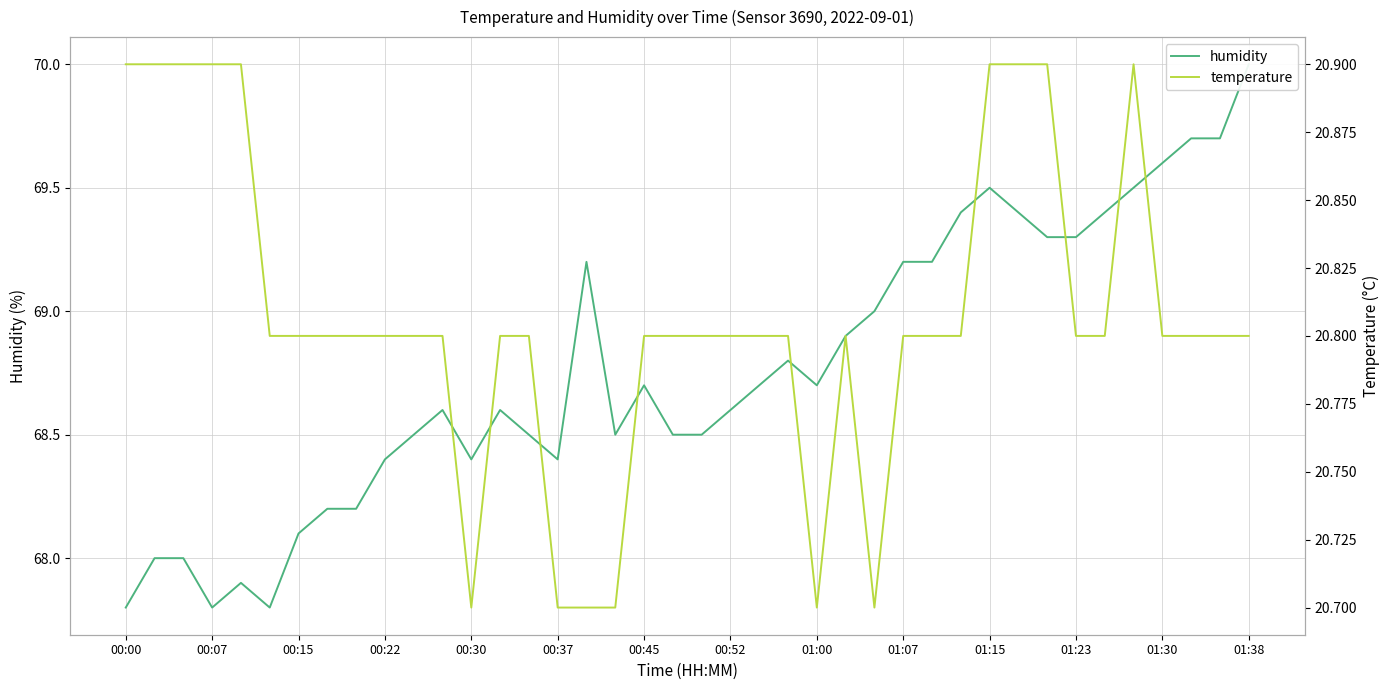

True or false: temperature and humidity intersect in this chart.

False